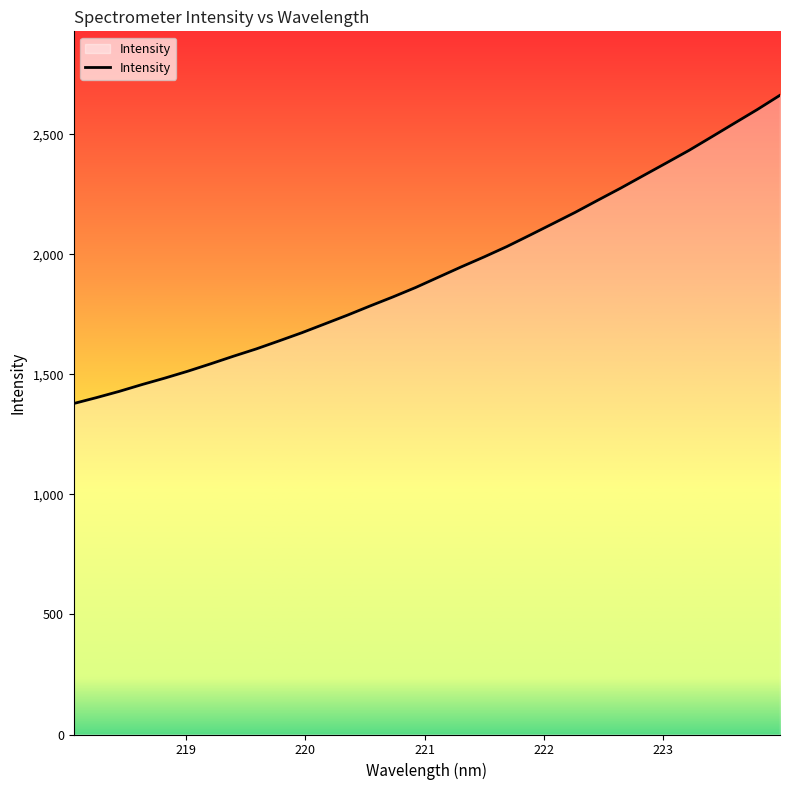

What is the difference between the maximum and minimum values?

1283.7